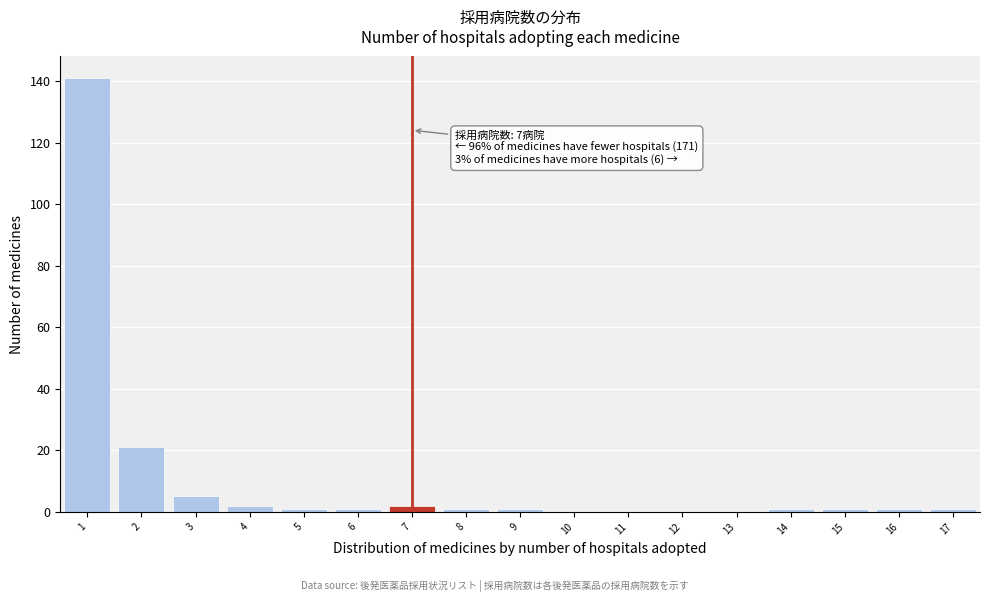

Reading left to right, transcribe all the data shown in this chart.

141	21	5	2	1	1	2	1	1	1	1	1	1